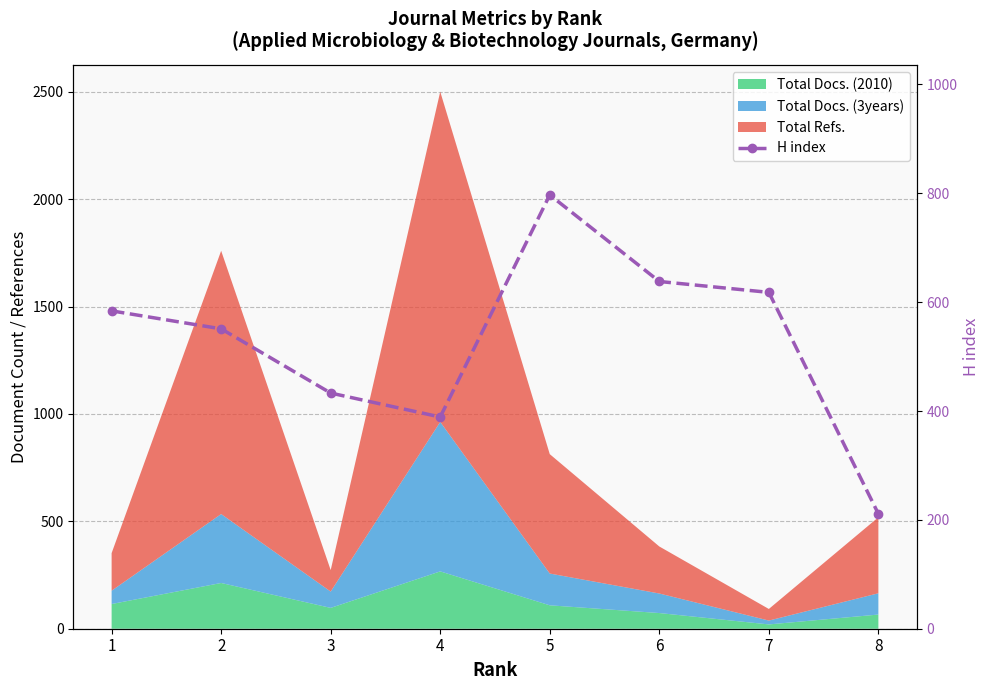

At which category does the chart reach its minimum across all series?

8